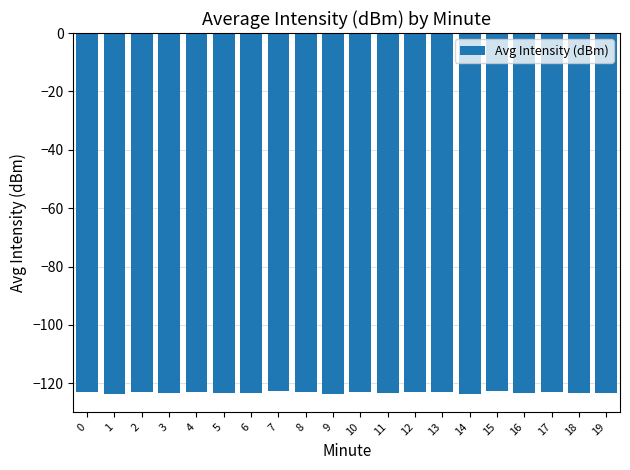

What is the value of the 11th bar from the left?

-122.9